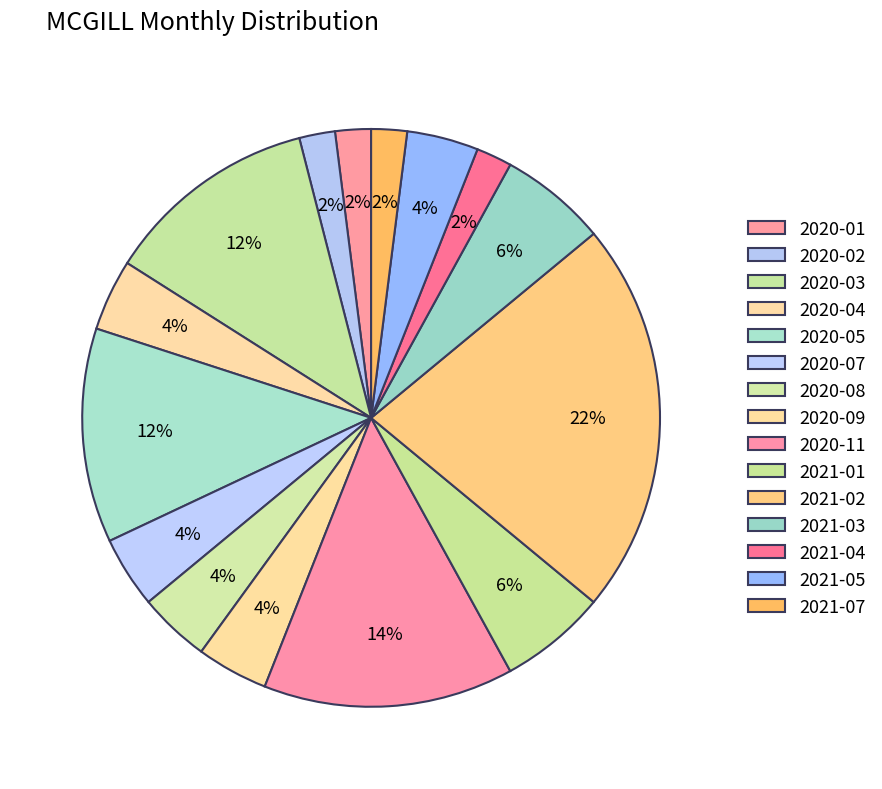

How many slices are in this pie chart?

15